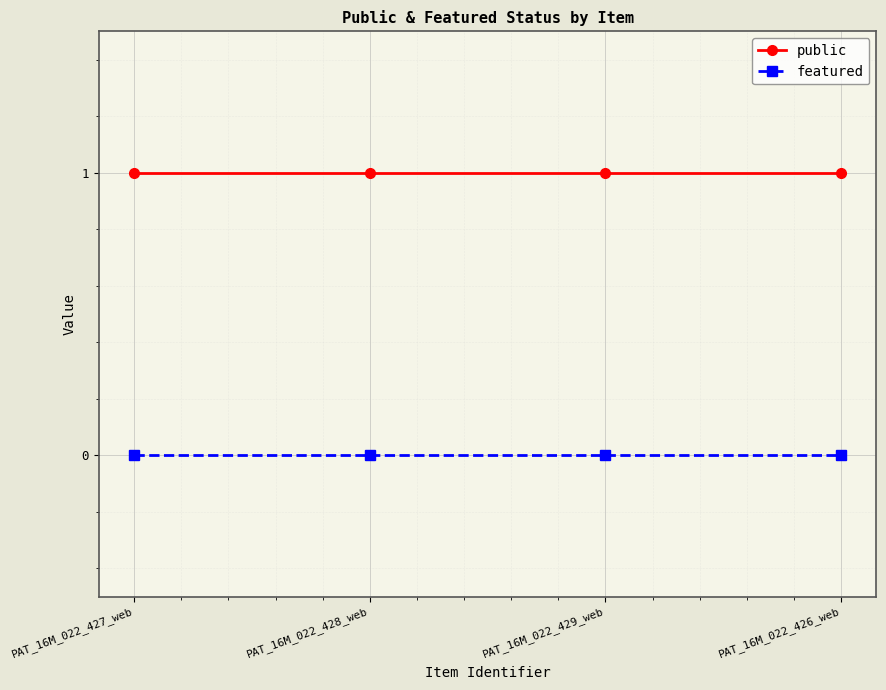

Reading left to right, what are all the values shown in this chart?

public: PAT_16M_022_427_web=1	PAT_16M_022_428_web=1	PAT_16M_022_429_web=1	PAT_16M_022_426_web=1
featured: PAT_16M_022_427_web=0	PAT_16M_022_428_web=0	PAT_16M_022_429_web=0	PAT_16M_022_426_web=0